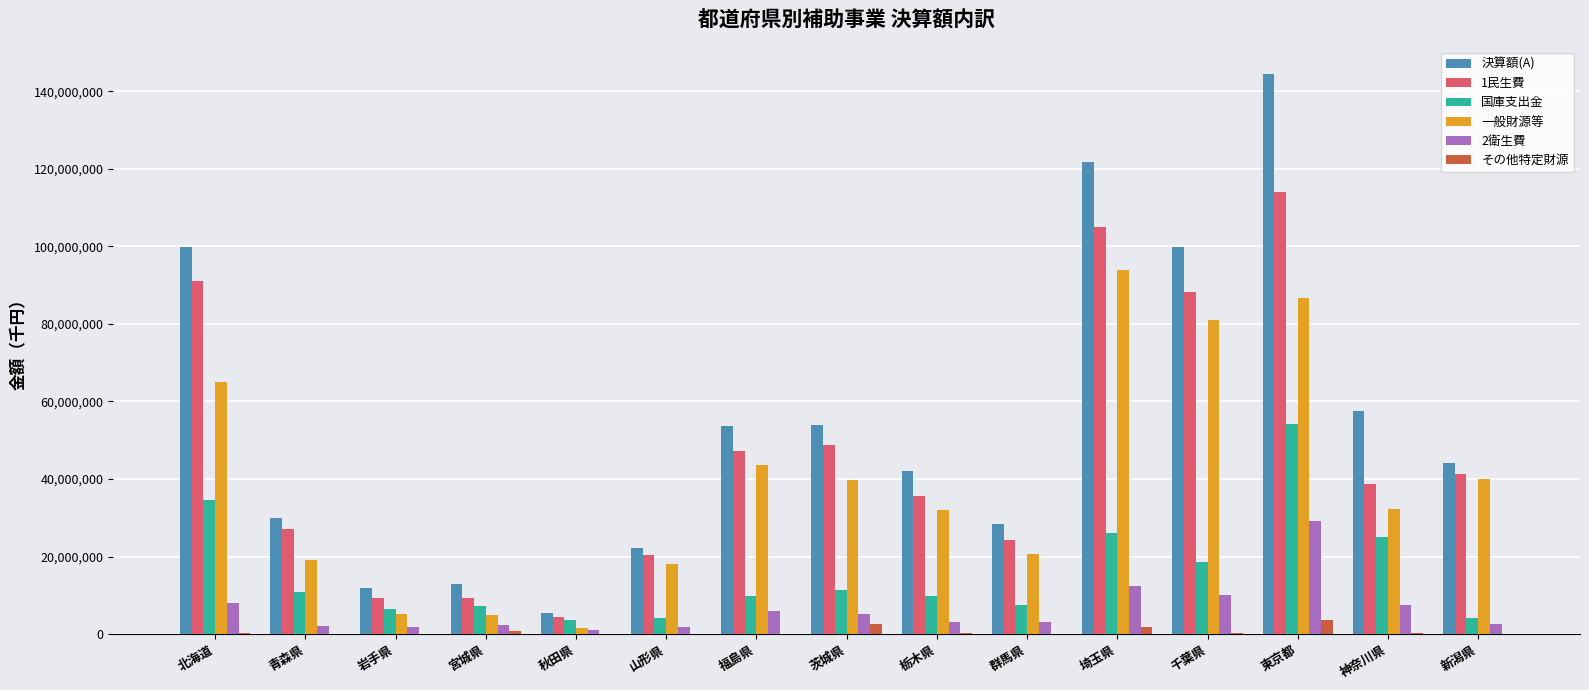

What are all the series names shown in the legend?

決算額(A), 1民生費, 国庫支出金, 一般財源等, 2衛生費, その他特定財源